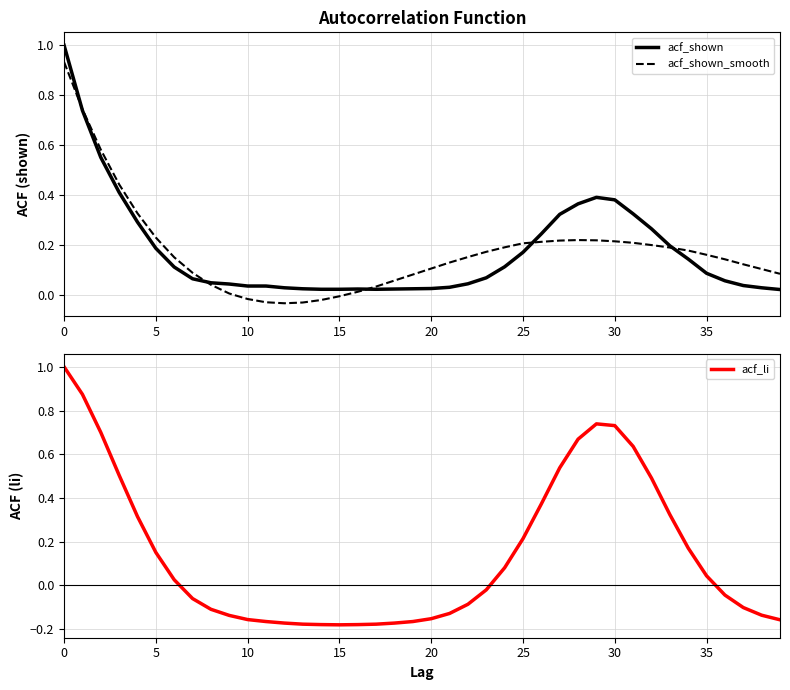

How many data points in acf_li are above 0?

19